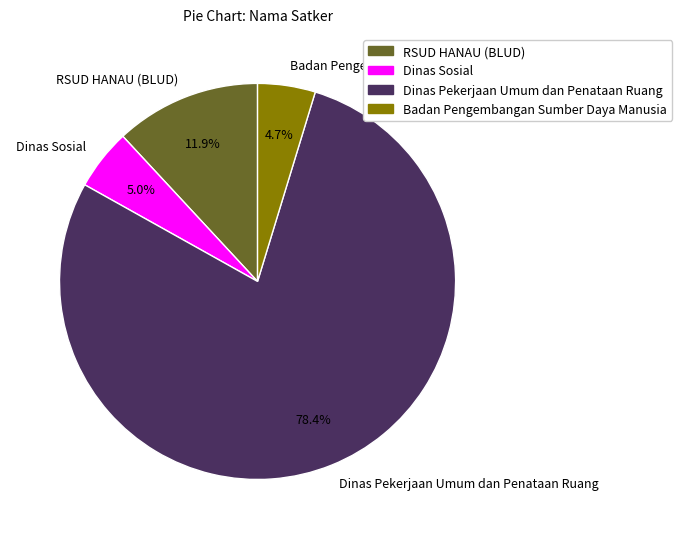

Combined, do Badan Pengembangan Sumber Daya Manusia and Dinas Pekerjaan Umum dan Penataan Ruang account for over 50%?

Yes